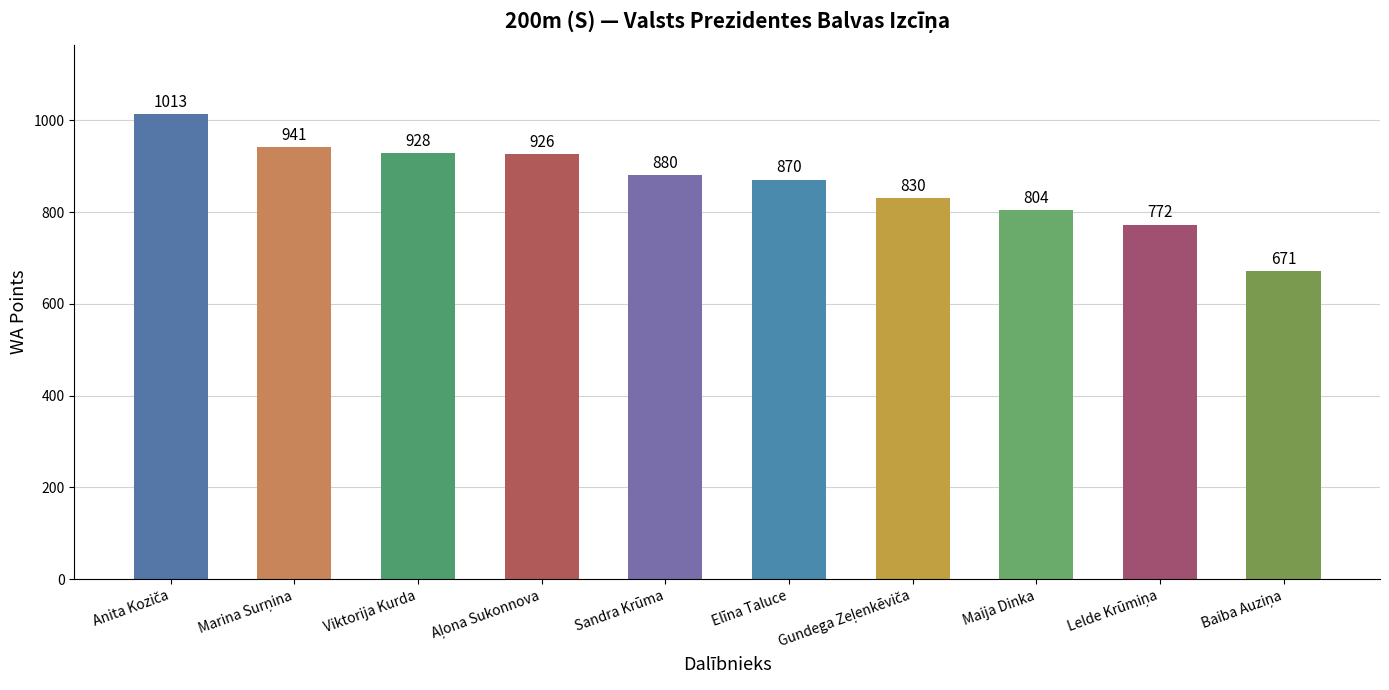

How many series are shown in this chart?

1